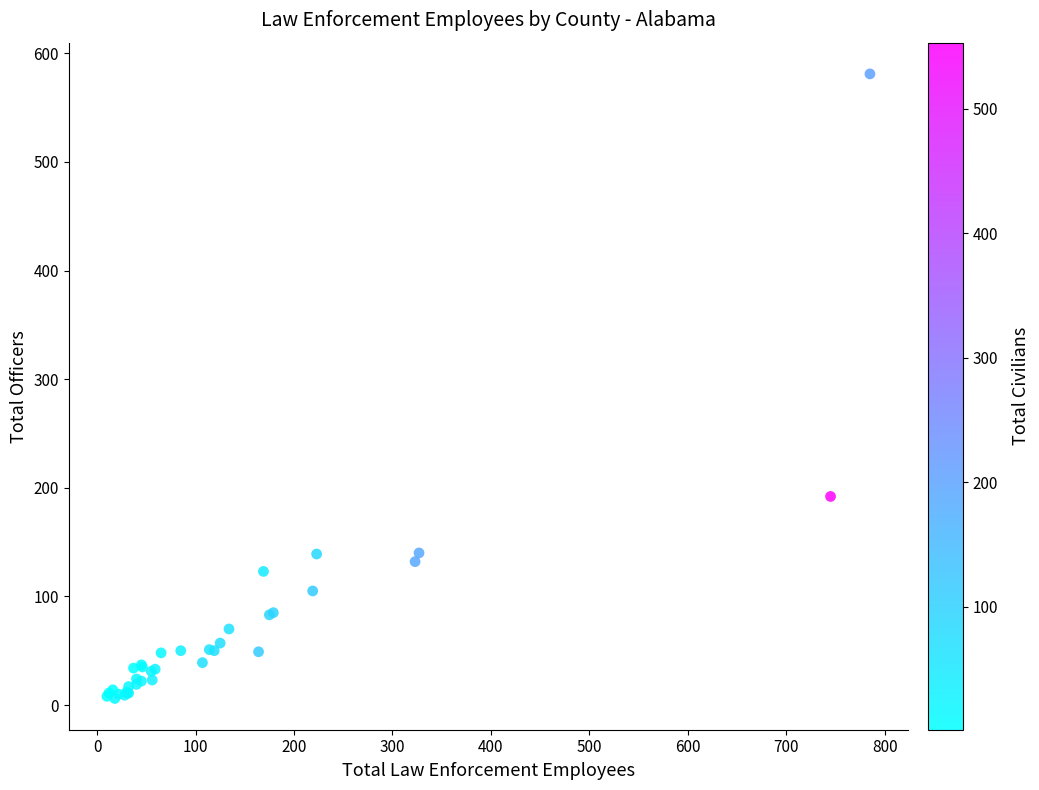

What Y value in the scatter plot is closest to 293?

192